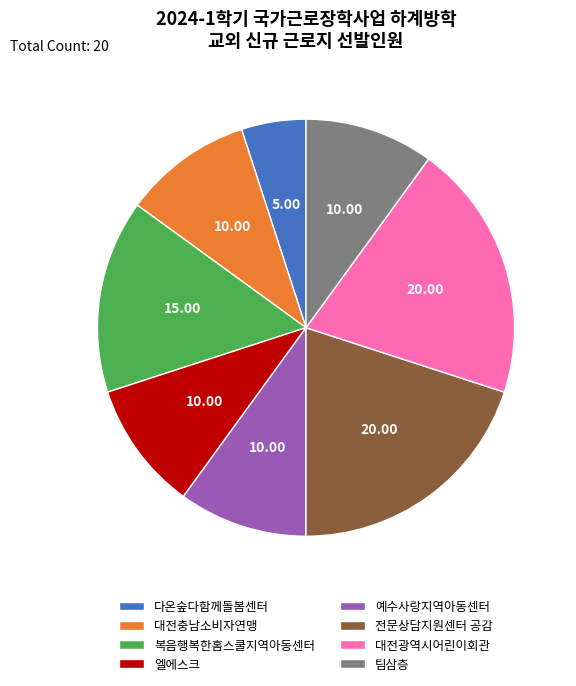

Which category has the smallest portion of the pie?

다온숲다함께돌봄센터